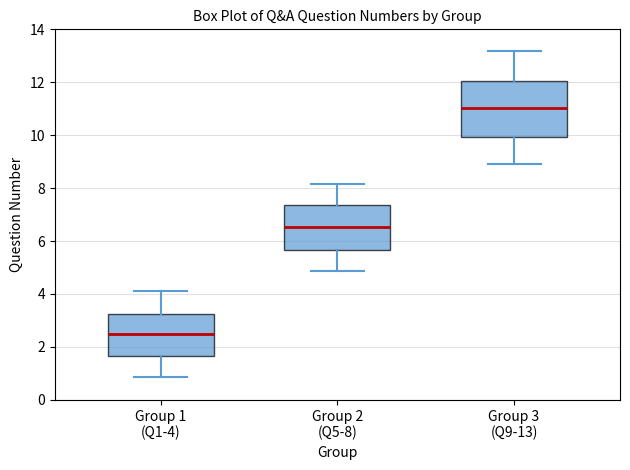

Reading left to right, transcribe this box plot: for each box, give where its median line is, the range the box spans, and where its two whiskers end, as read against the y-axis. The values are not printed on the chart, so give them approximately, as read against the axis.

Group 1 (Q1-4): median 2.6, box 1.6 to 3.2, whiskers 0.8 to 4.2
Group 2 (Q5-8): median 6.6, box 5.6 to 7.4, whiskers 4.8 to 8.2
Group 3 (Q9-13): median 11.0, box 10.0 to 12.0, whiskers 9.0 to 13.2